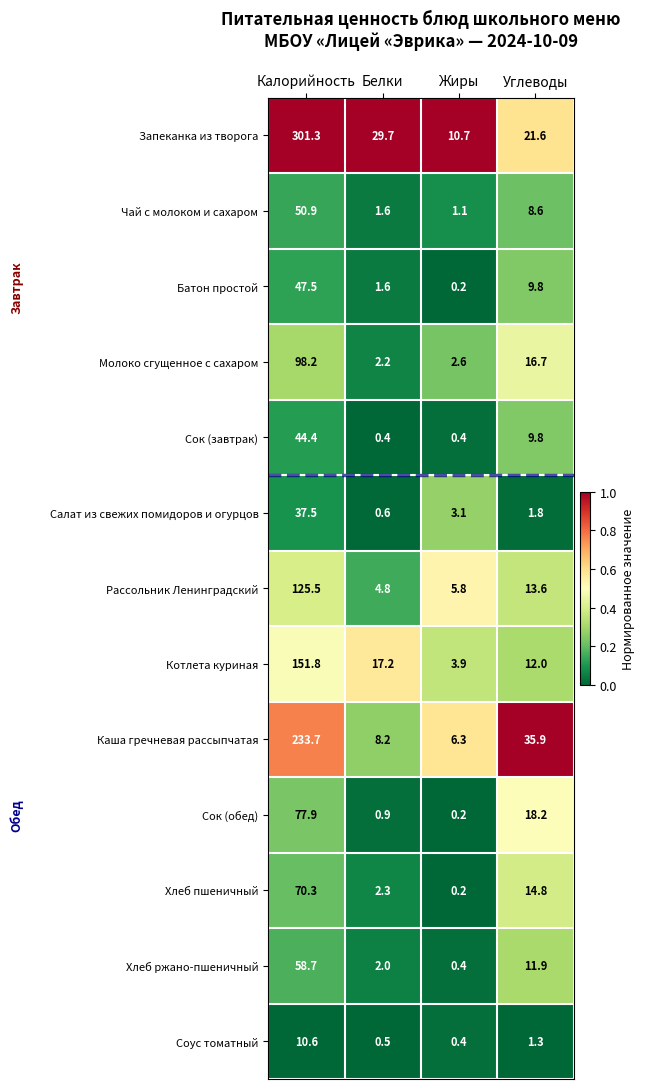

Which series has the widest spread of values?

Запеканка из творога